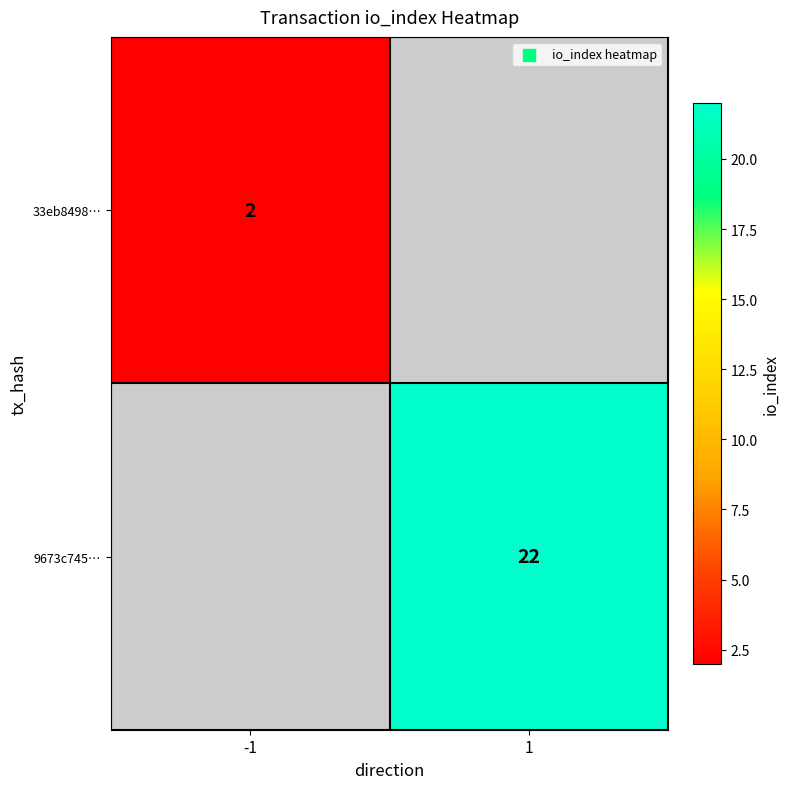

Is it true that 9673c745… equals 37 at 1?

False